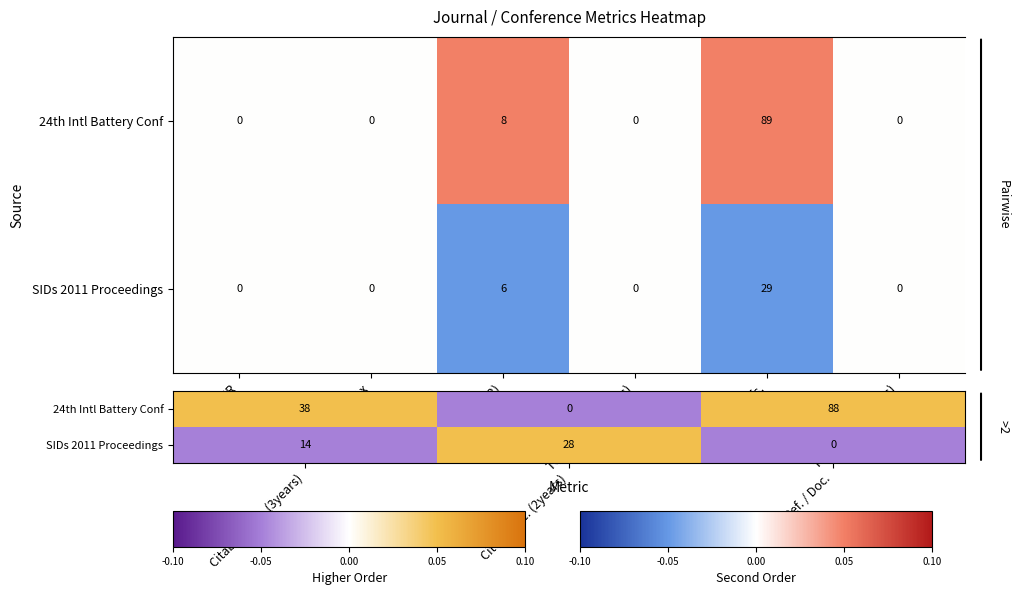

At how many categories does at least one series exceed 0?

3